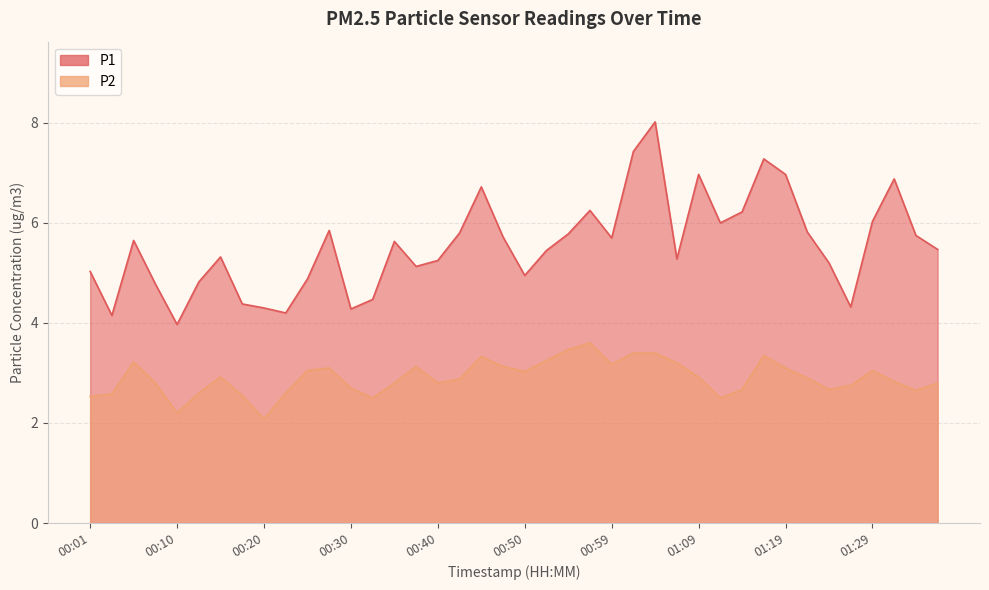

How many lines are shown in the chart?

2